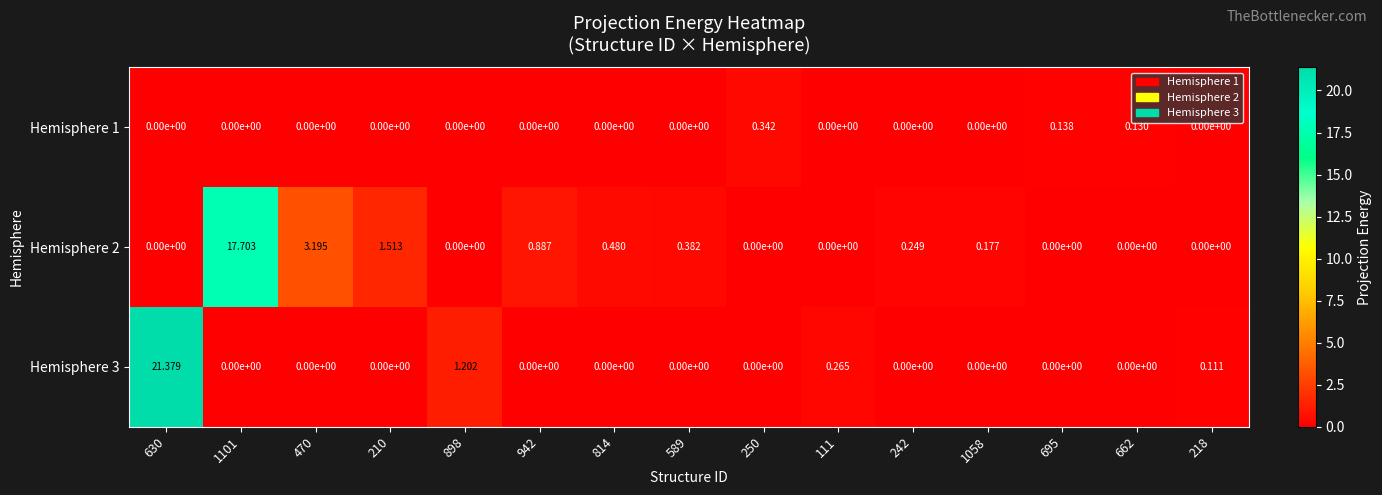

At how many categories does at least one series exceed 5?

2